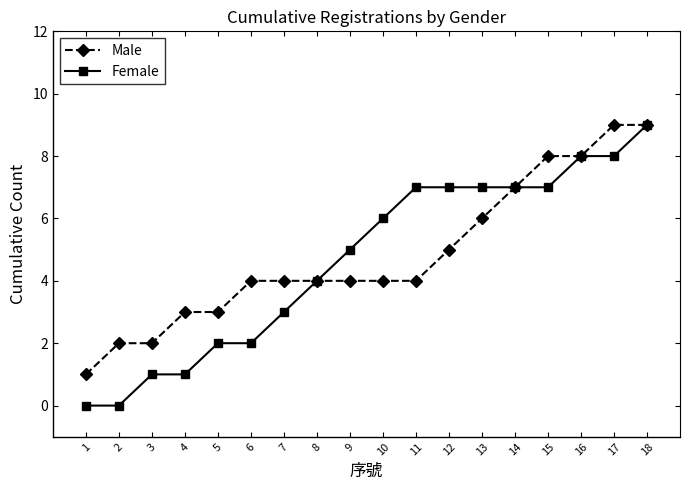

What value does the Male series have at 6?

4